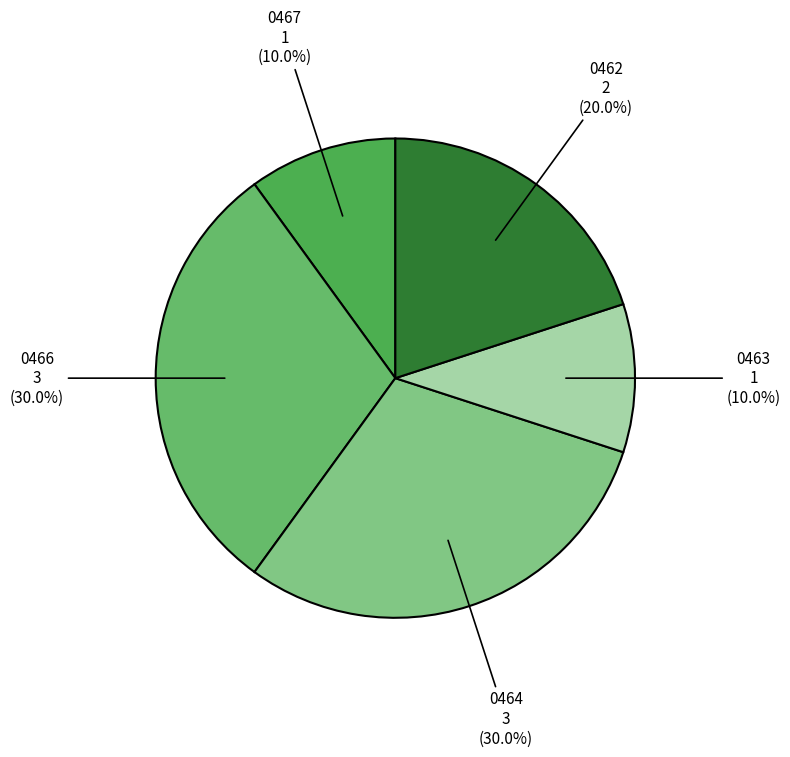

What percentage is NOT represented by 0467?

90.0%